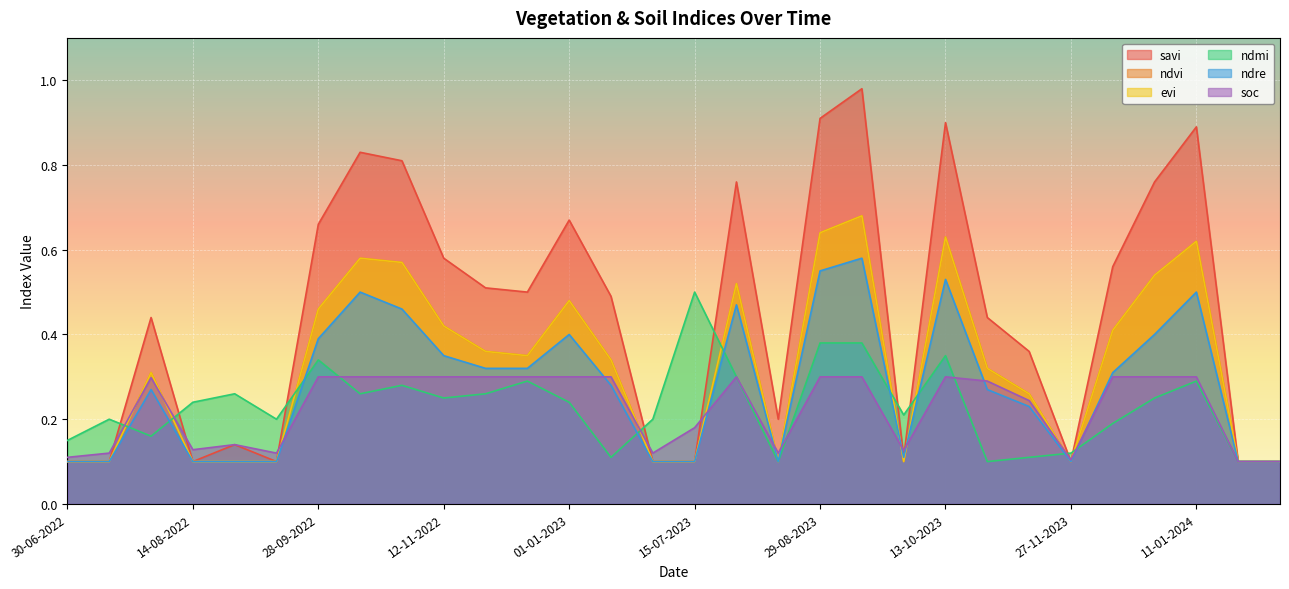

What are all the series names shown in the legend?

savi, ndvi, evi, ndmi, ndre, soc